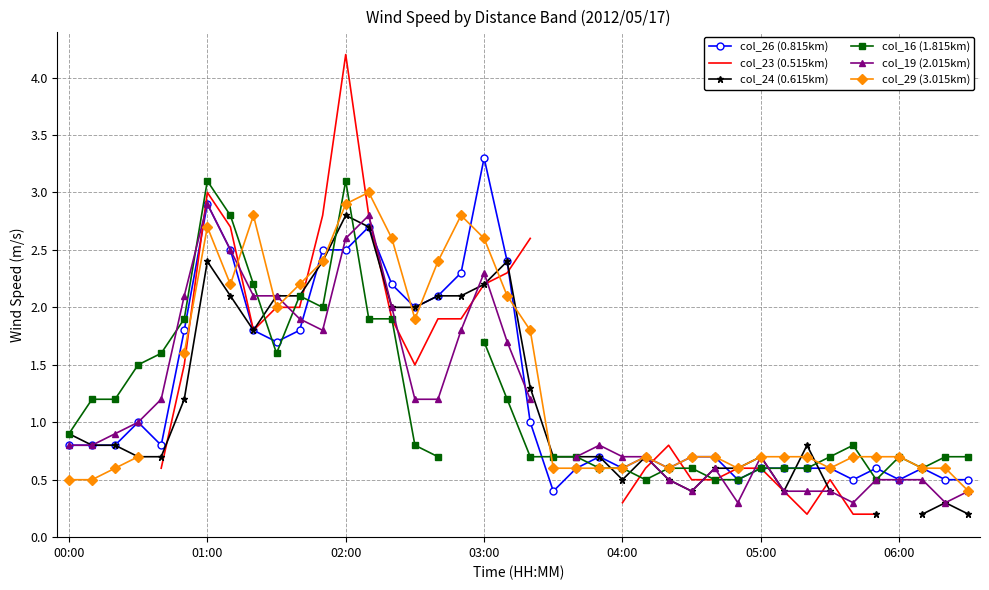

After their last crossing, which series has the higher values: col_19 (2.015km) or col_26 (0.815km)?

col_26 (0.815km)